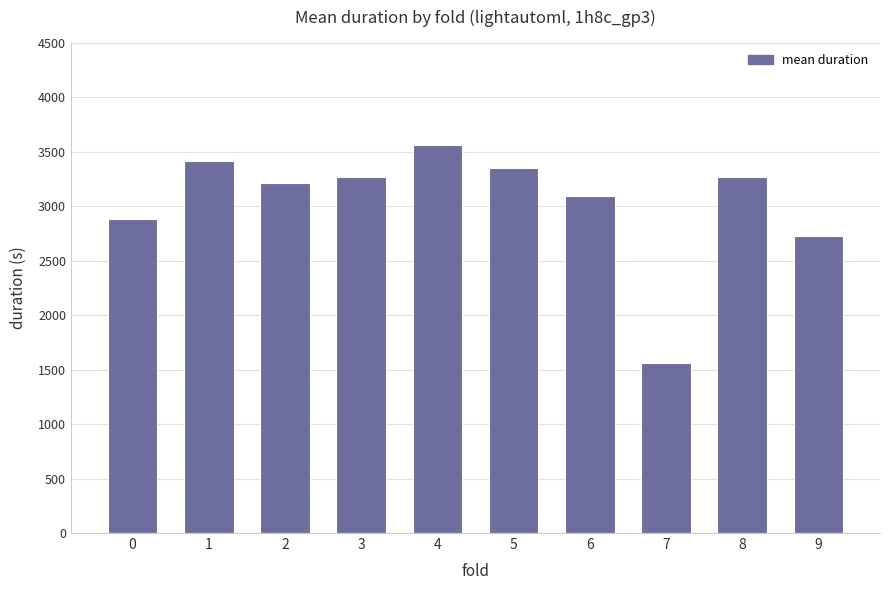

Which label corresponds to the smallest value in the chart?

7